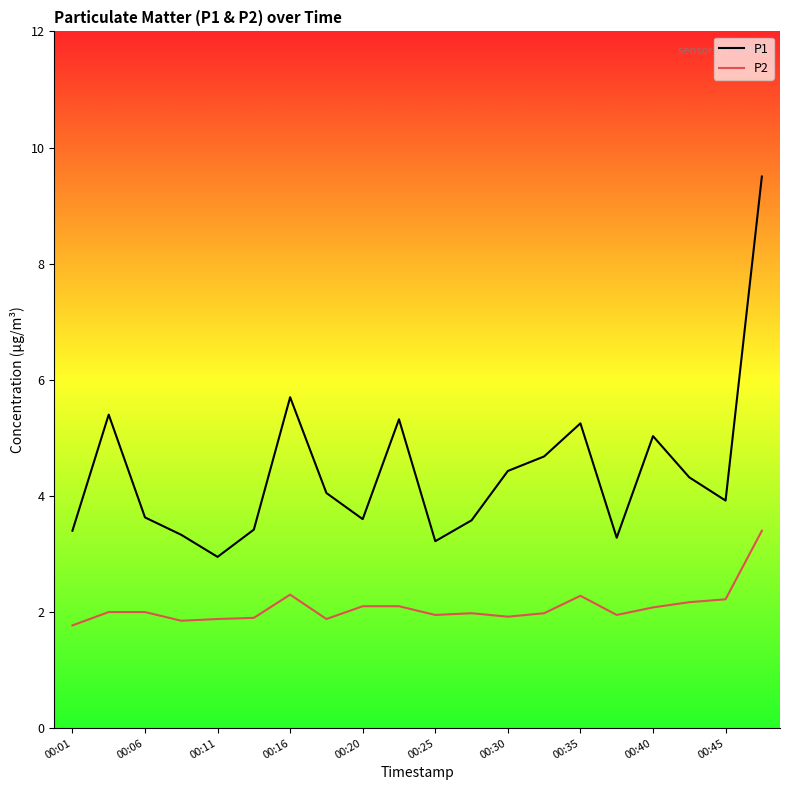

True or false: P2 and P1 cross at least once.

False